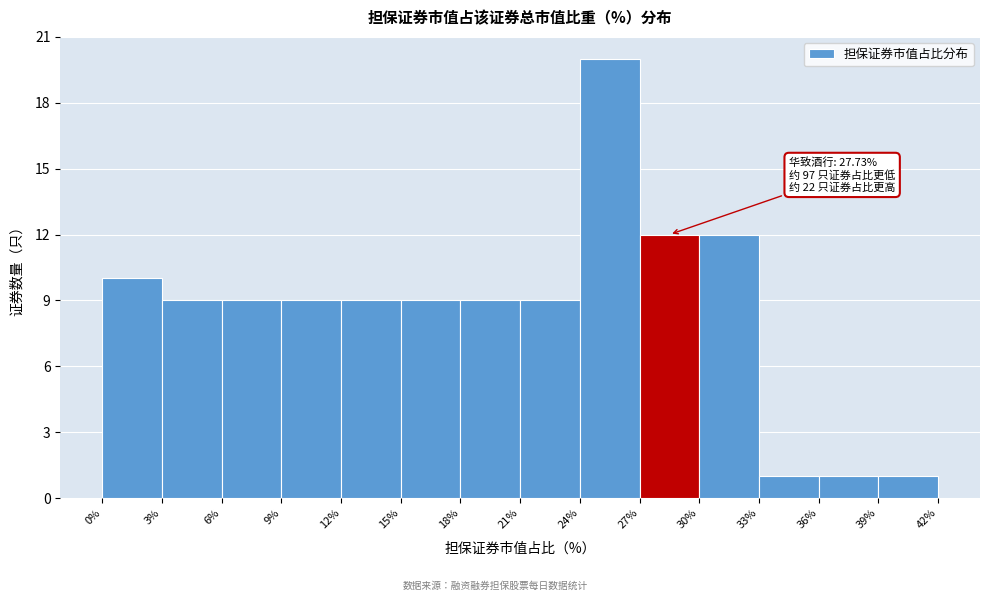

Over which range of the x-axis is the bar tallest?

24% to 27%